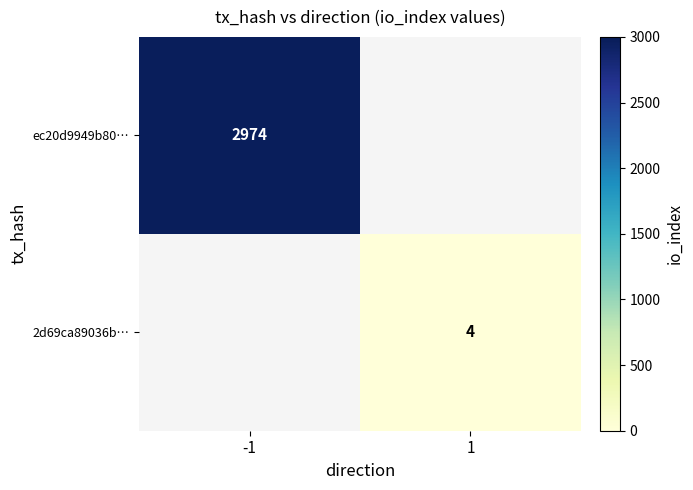

Which has a higher value, -1 or 1?

-1